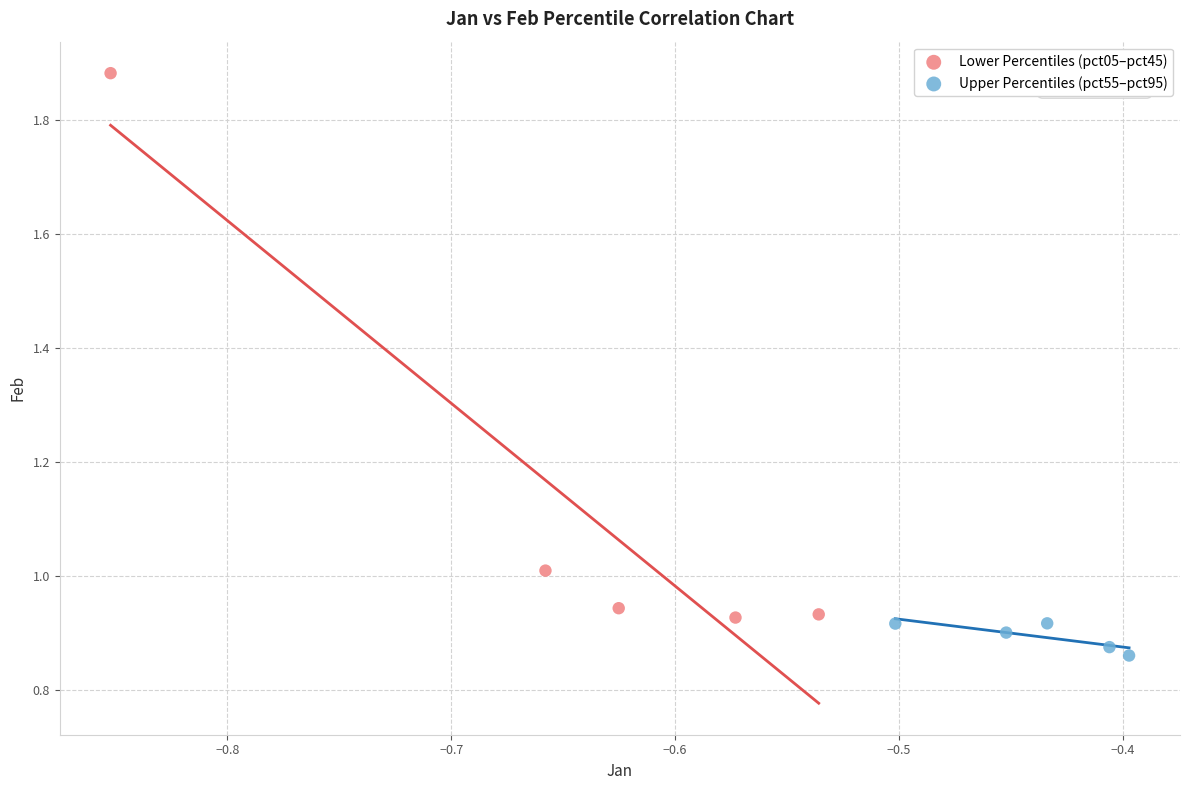

Which series contains the lowest Y value?

Upper Percentiles (pct55–pct95)